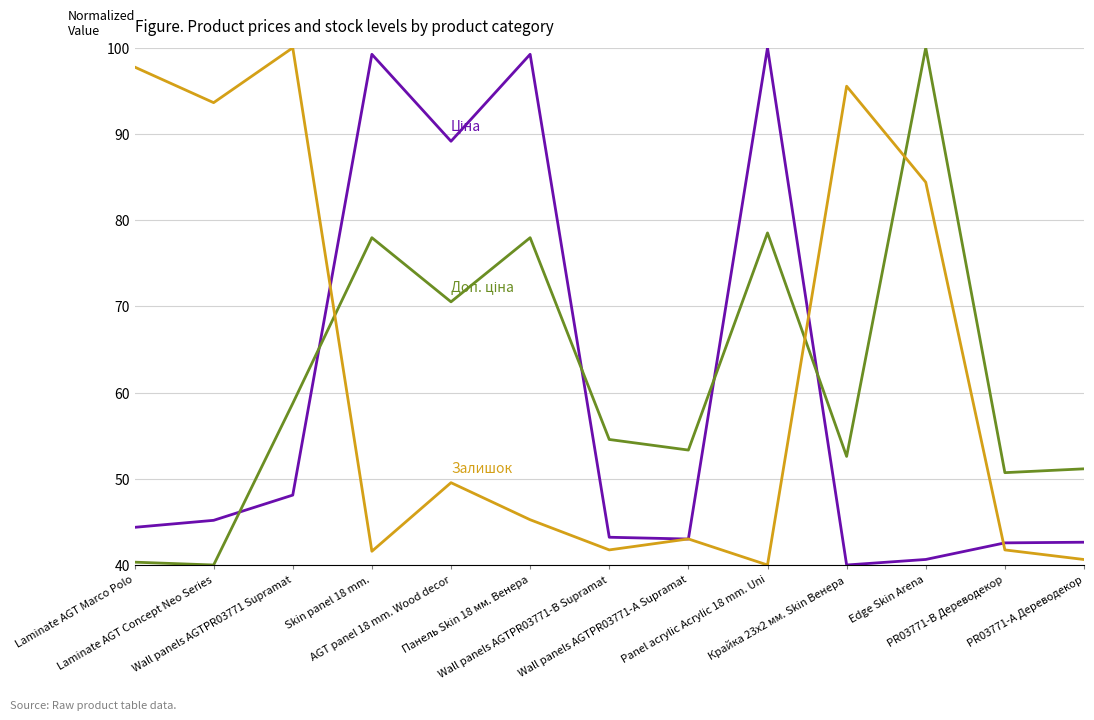

What is the maximum value shown in the chart?

100.0